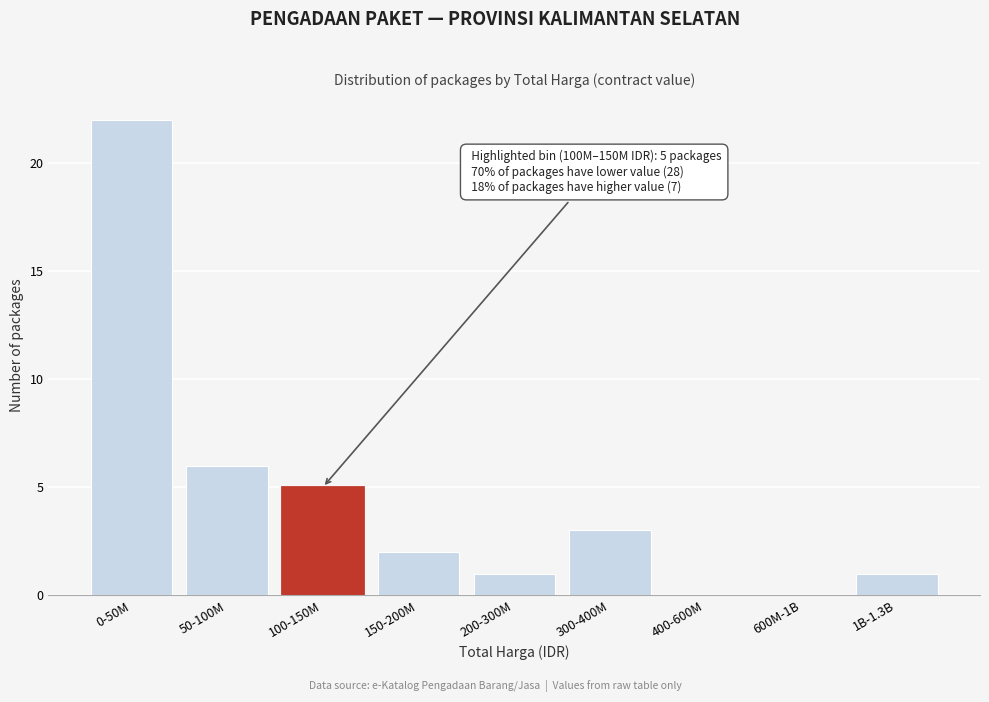

Reading right to left, extract all data points from this chart.

1B-1.3B=1	600M-1B=0	400-600M=0	300-400M=3	200-300M=1	150-200M=2	100-150M=5	50-100M=6	0-50M=22